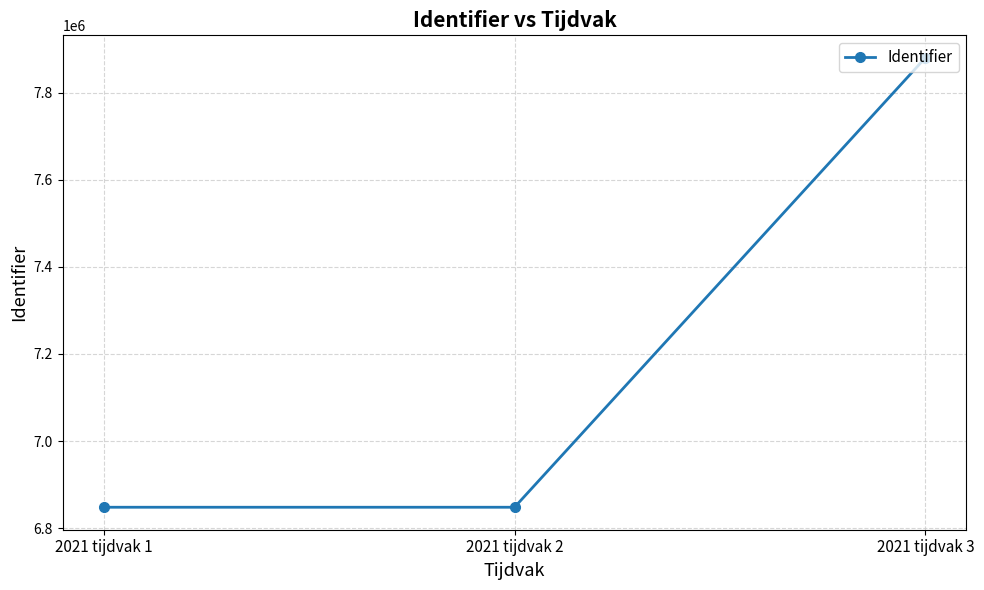

What is the value of the 2nd point from the left?

6848079